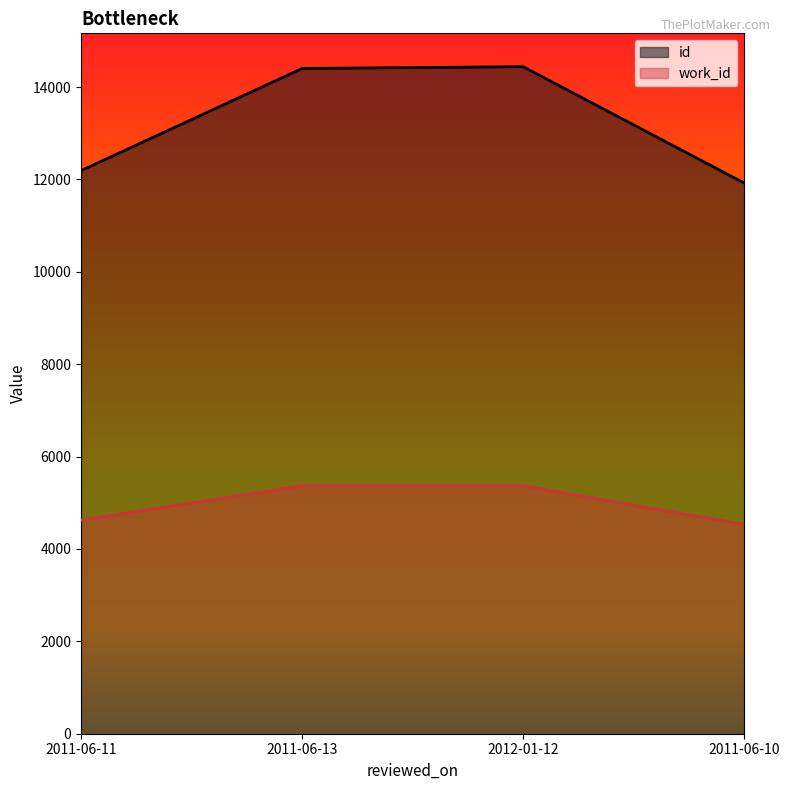

What is the minimum value shown in the chart?

4532